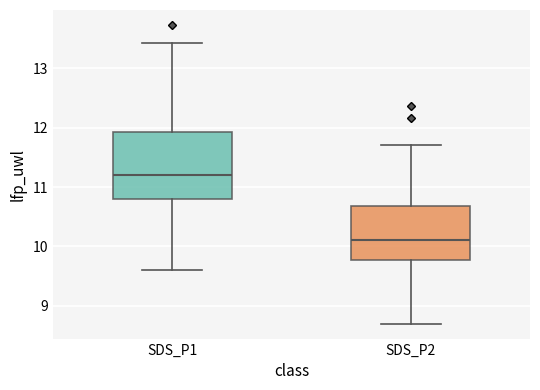

Reading left to right, read every box against the y-axis: the position of its median line, the range the box covers, and the ends of its whiskers. The values are not printed on the chart, so give them approximately, as read against the axis.

SDS_P1: median 11.2, box 10.8 to 11.9, whiskers 9.6 to 13.4
SDS_P2: median 10.1, box 9.8 to 10.7, whiskers 8.7 to 11.7